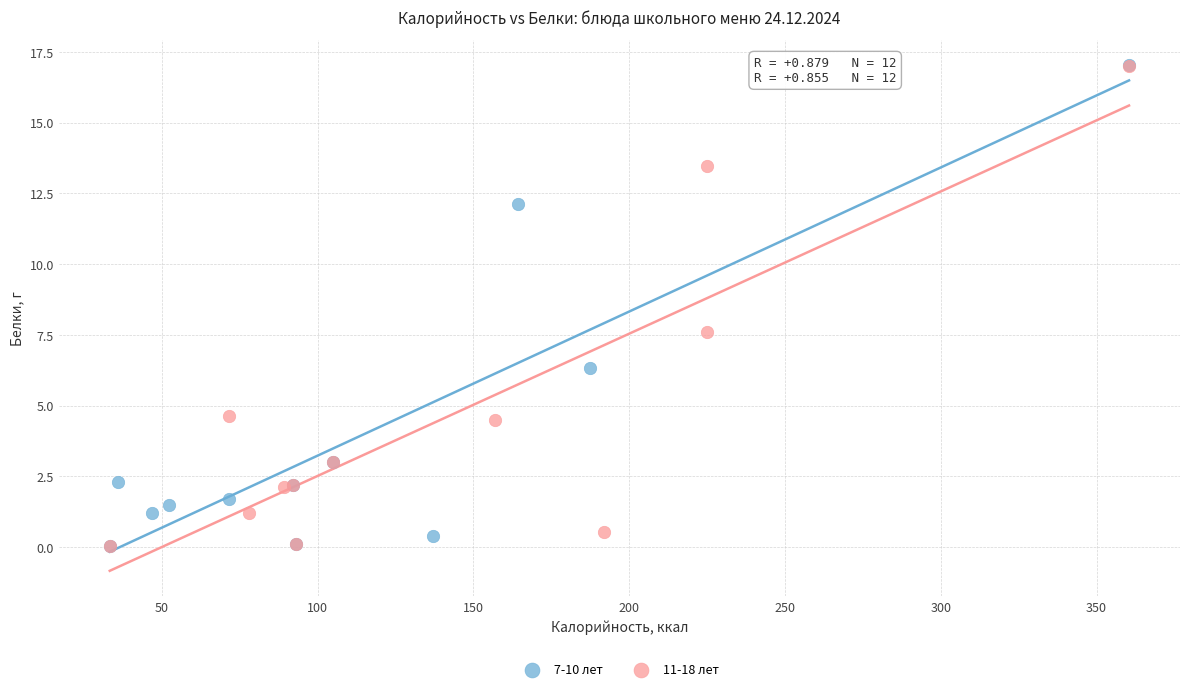

What are all the series names shown in the legend?

7-10 лет, 11-18 лет